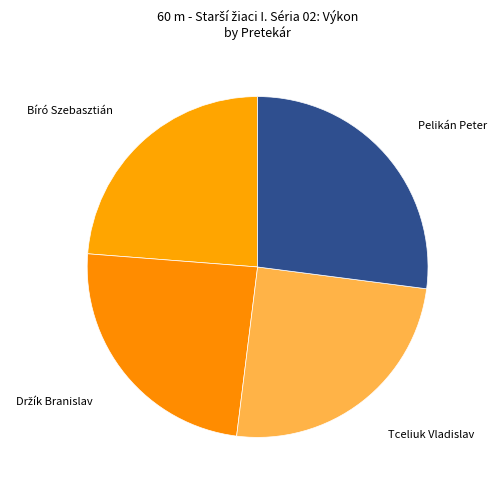

Count the number of slices in the pie.

4